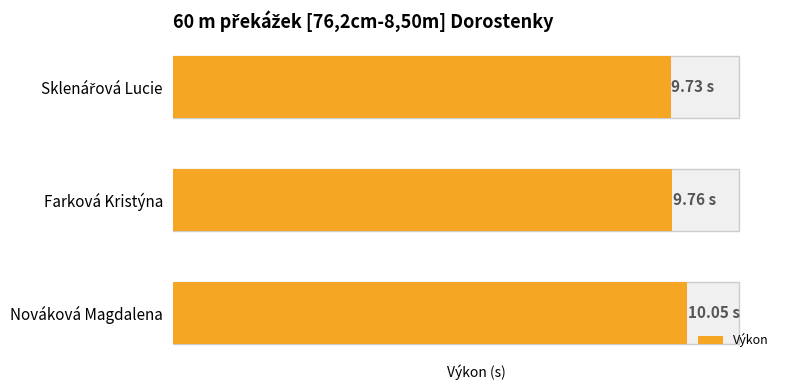

Which has a higher value, Sklenářová Lucie or Nováková Magdalena?

Nováková Magdalena